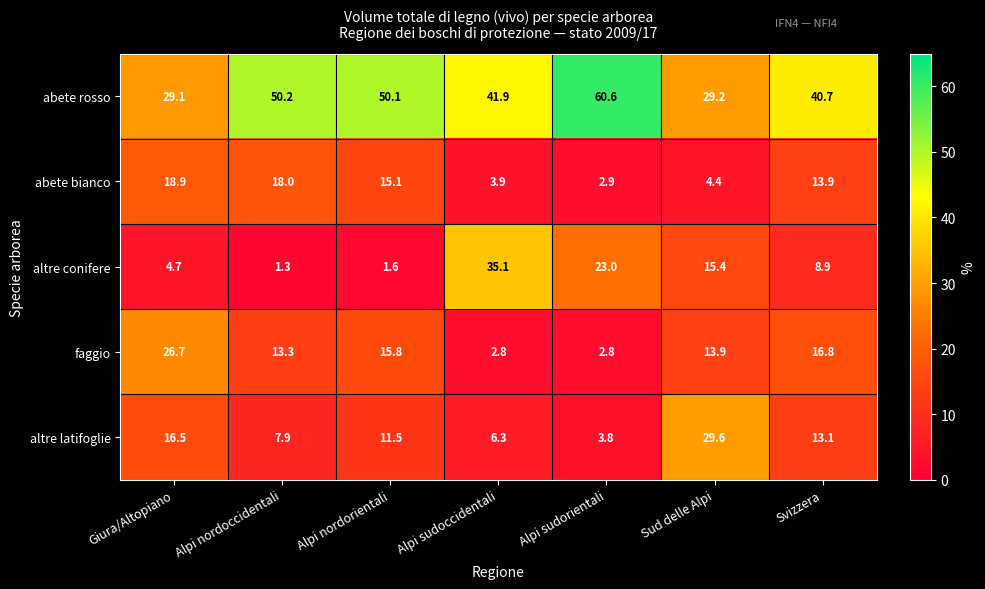

Rank the series by their maximum value, from highest to lowest.

abete rosso, altre conifere, altre latifoglie, faggio, abete bianco